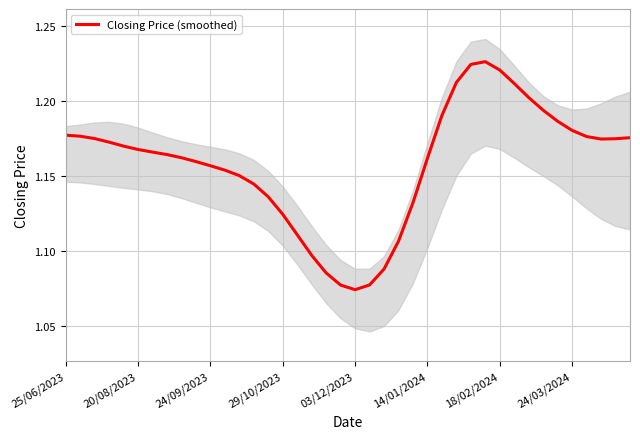

Reading left to right, transcribe all the data shown in this chart.

1.2	1.2	1.2	1.2	1.2	1.2	1.2	1.2	1.2	1.2	1.2	1.2	1.2	1.1	1.1	1.1	1.1	1.1	1.1	1.1	1.1	1.1	1.1	1.1	1.1	1.2	1.2	1.2	1.2	1.2	1.2	1.2	1.2	1.2	1.2	1.2	1.2	1.2	1.2	1.2